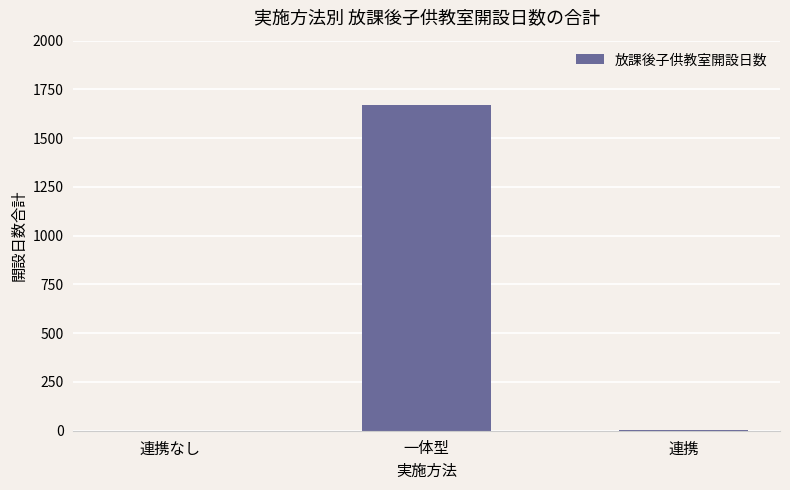

How many series are shown in this chart?

1